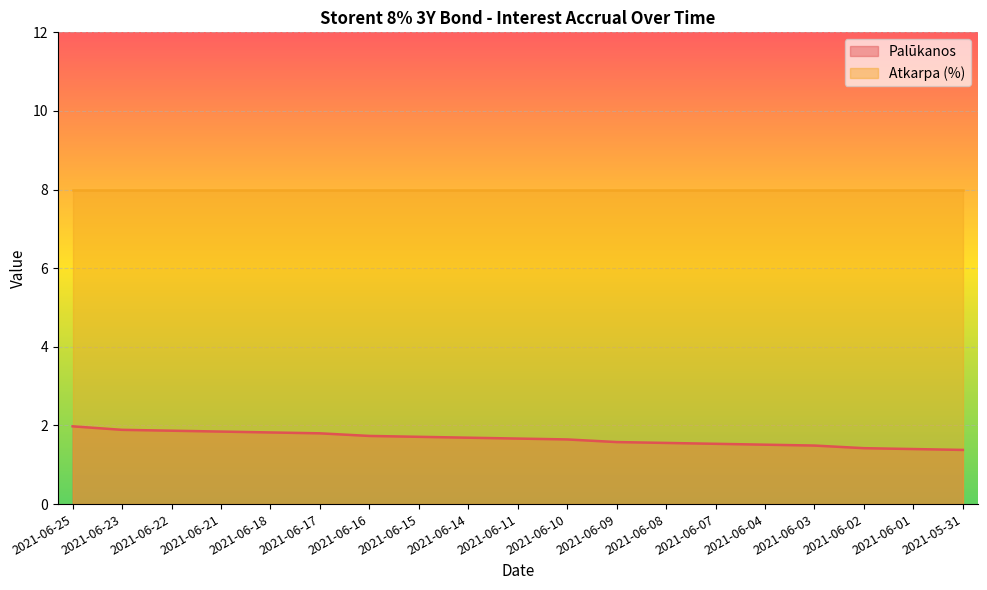

What is the greatest value displayed?

8.0